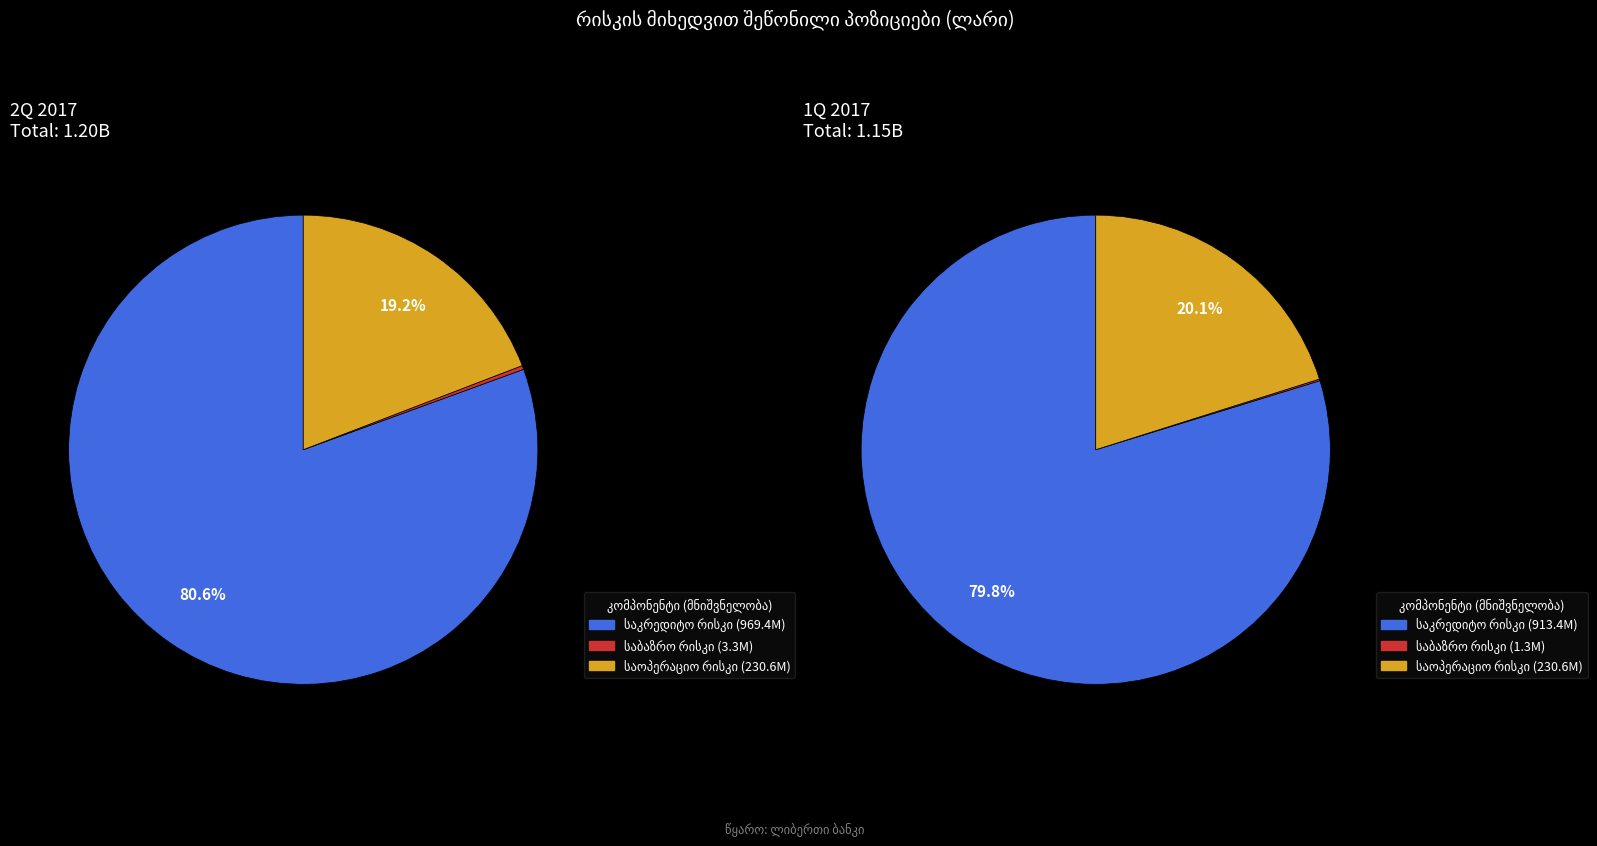

How many segments does this pie chart have?

3